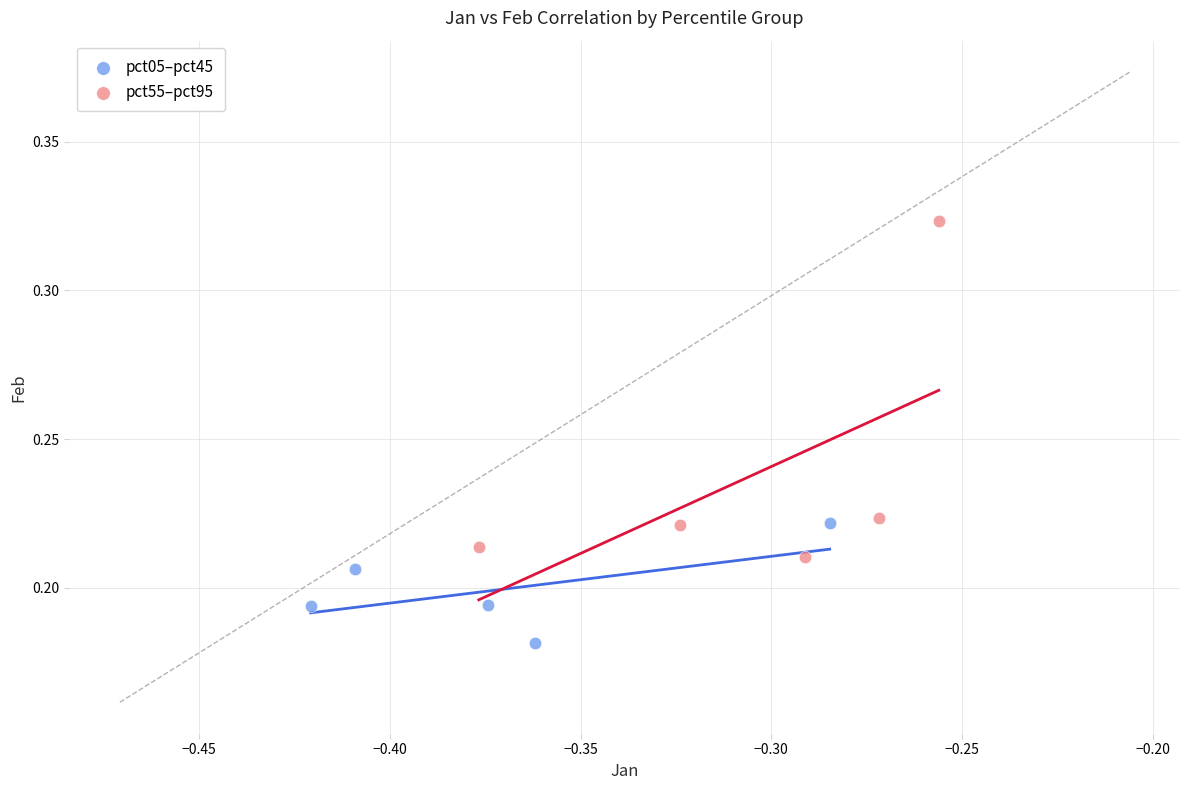

Which series contains the lowest Y value?

pct05–pct45